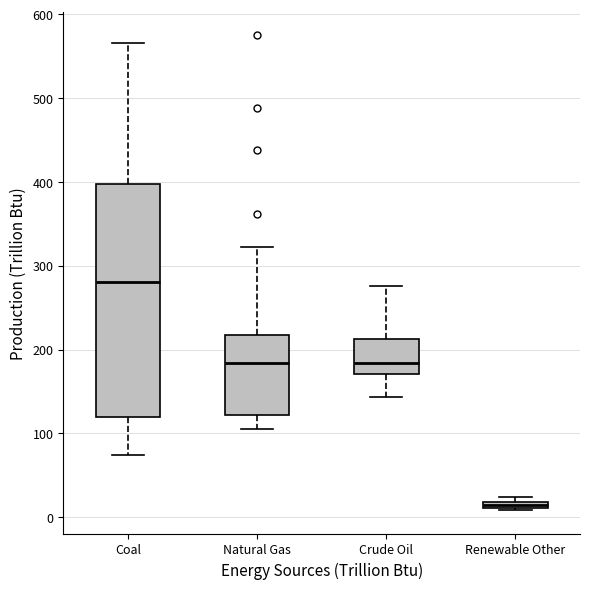

Comparing the boxes themselves (not the whiskers), which one is the tallest?

Coal